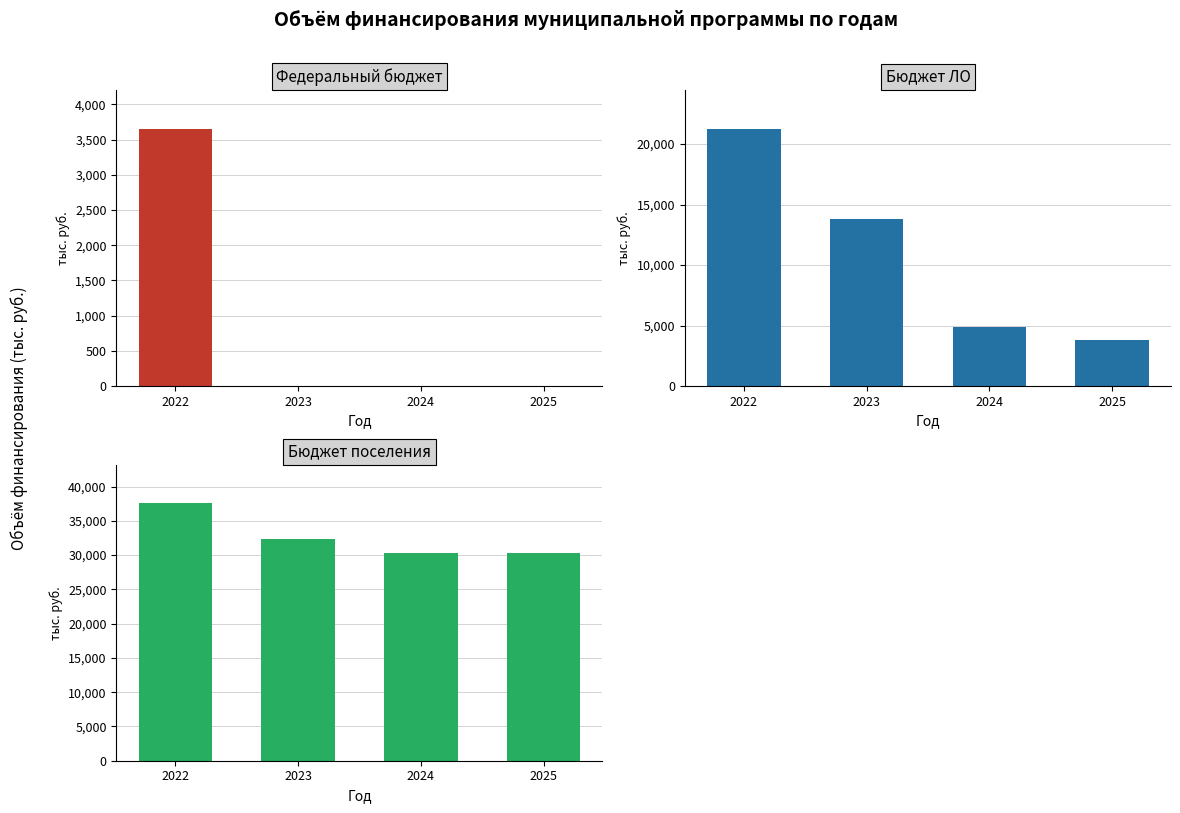

How many data points in Федеральный бюджет are above 0?

1